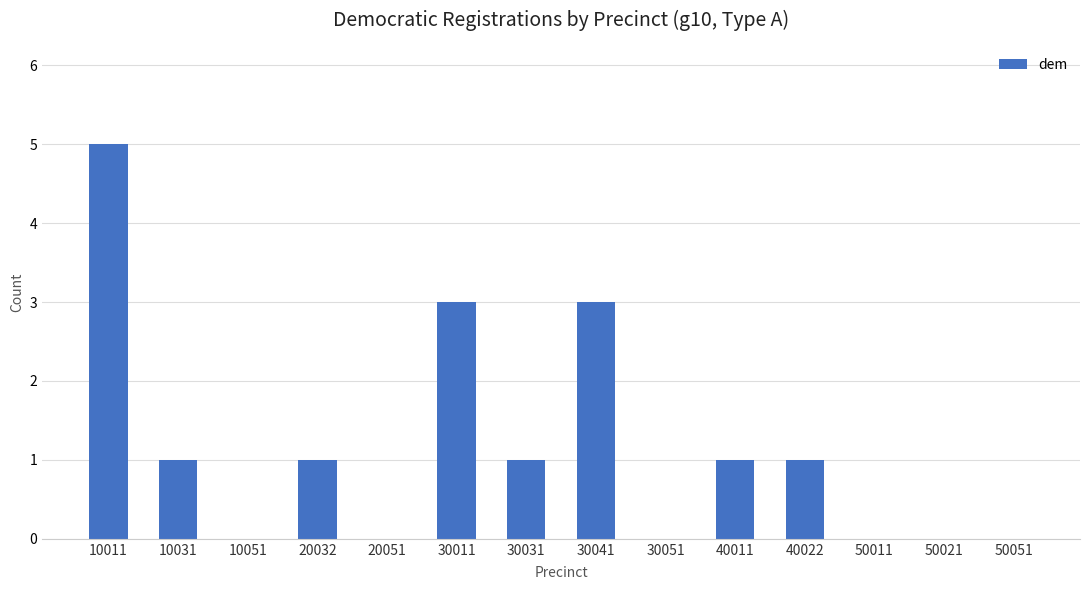

The chart shows a value of 0 at 40022. True or false?

False